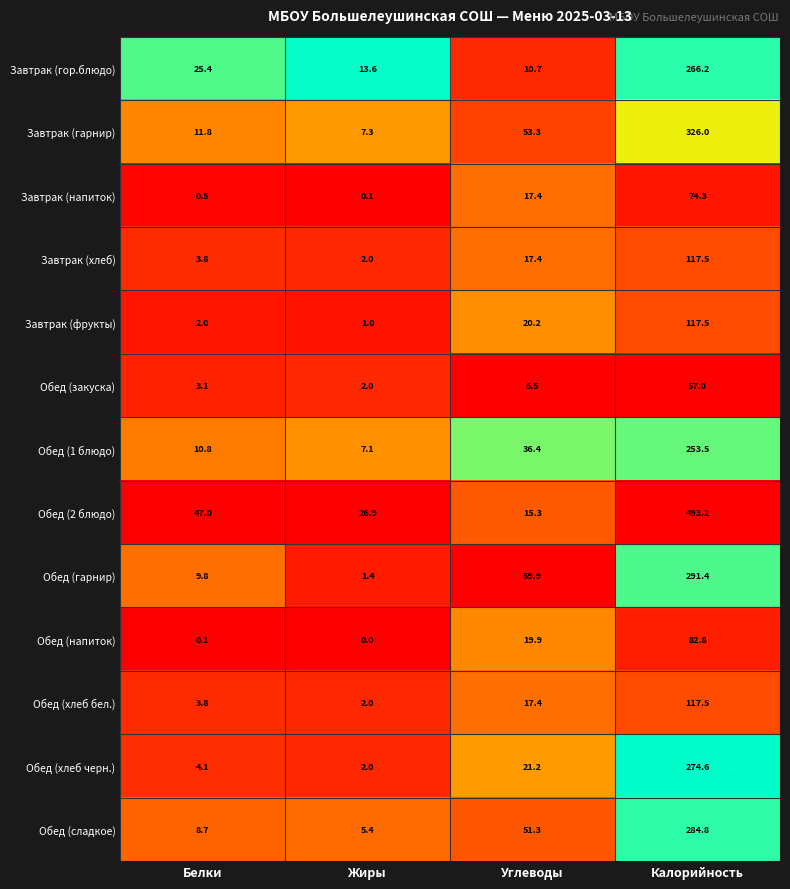

Count the number of categories in the chart.

4